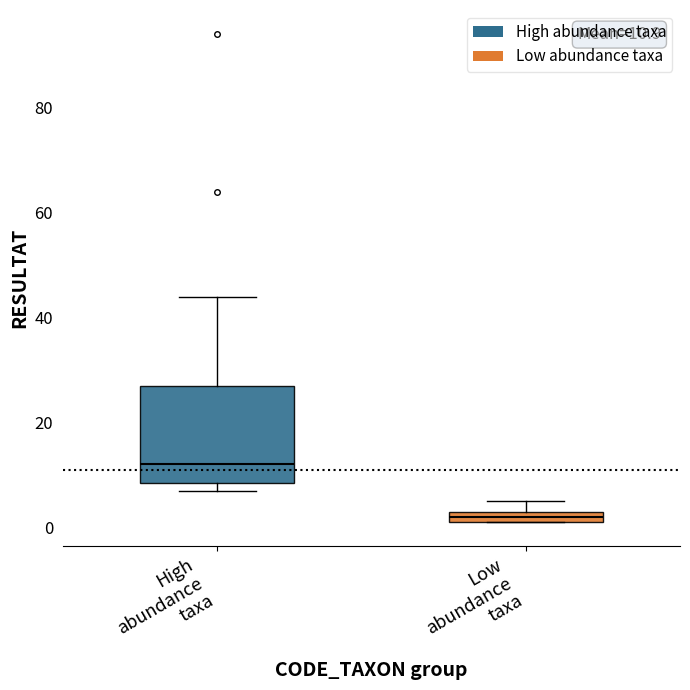

Which box is the tallest, from its lower edge to its upper edge?

High abundance taxa